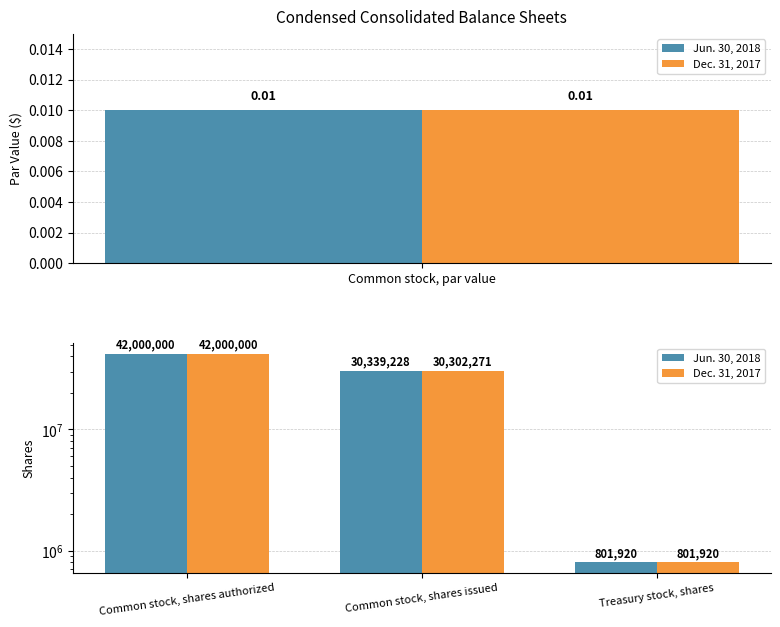

What is the difference between the maximum and second lowest values in the Jun. 30, 2018 series?

11660772